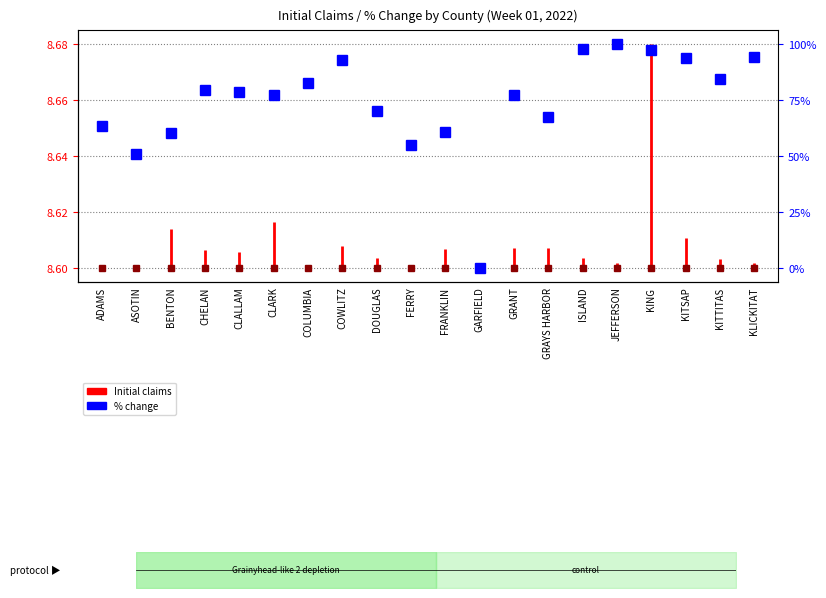

What is the minimum value shown in the chart?

8.6